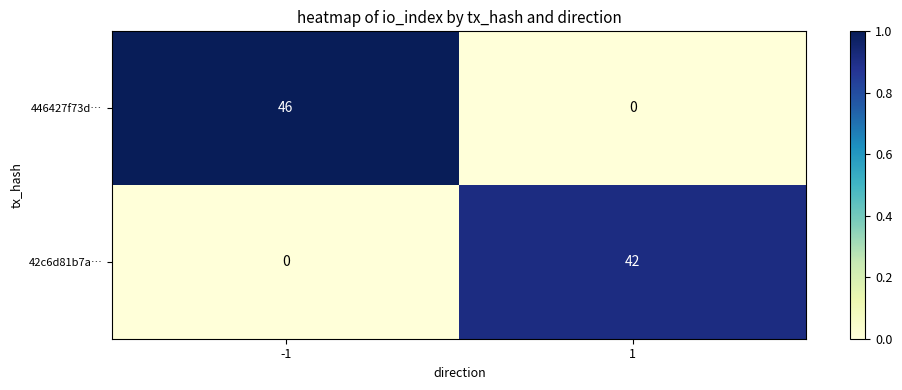

What is the difference between the 446427f73d… values at 1 and -1?

46